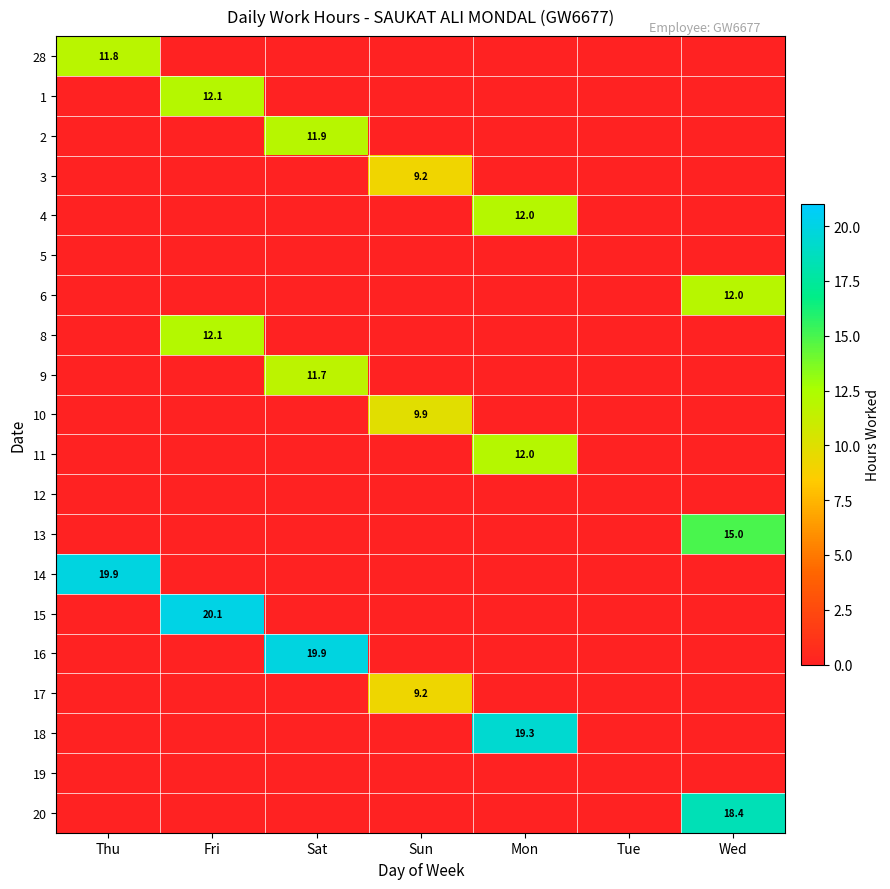

The value of 9 at Sat is 11.7. True or false?

True